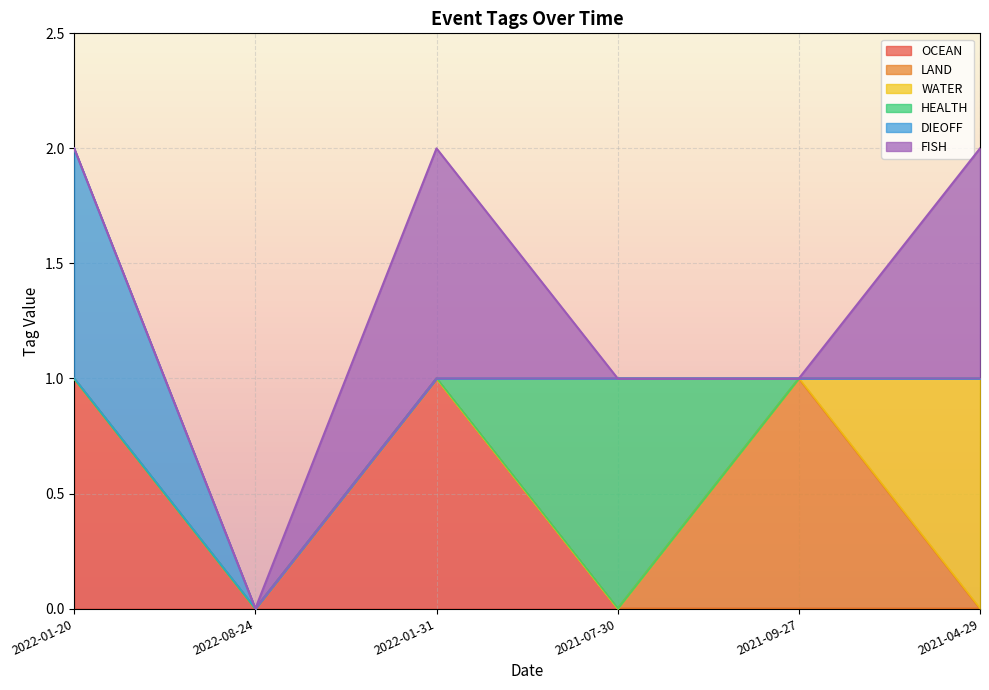

Does the chart display data point markers on the line(s)?

No